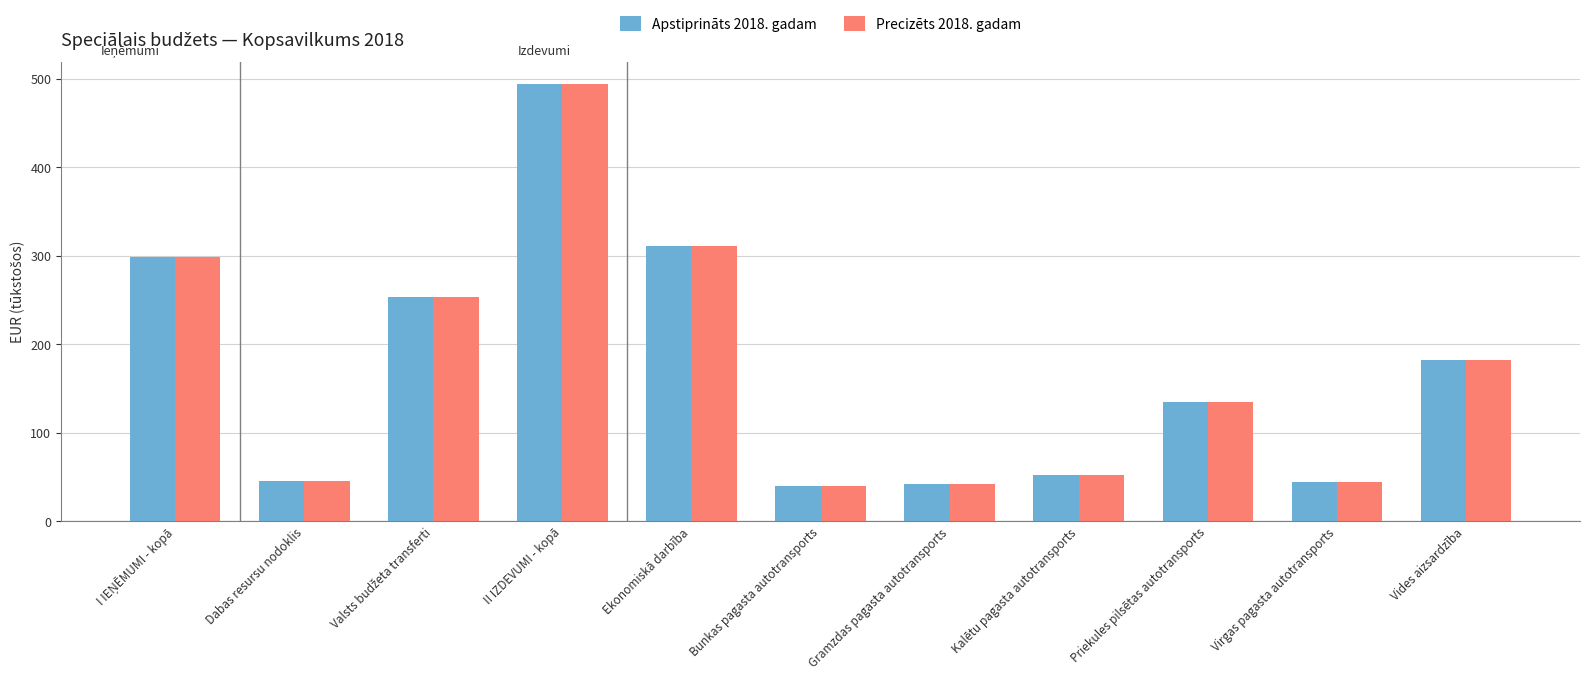

What is the total value across all series at Kalētu pagasta autotransports?

104.3